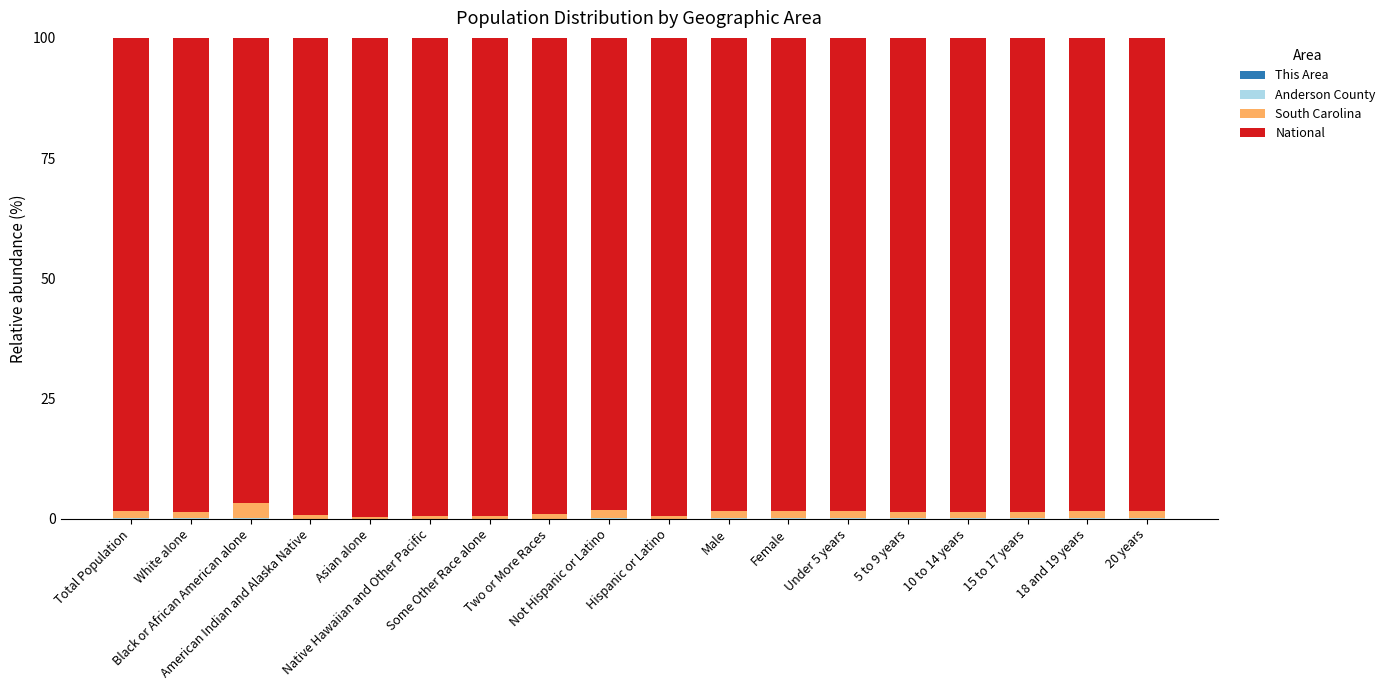

What is the difference between the maximum and minimum values in the South Carolina series?

2.8